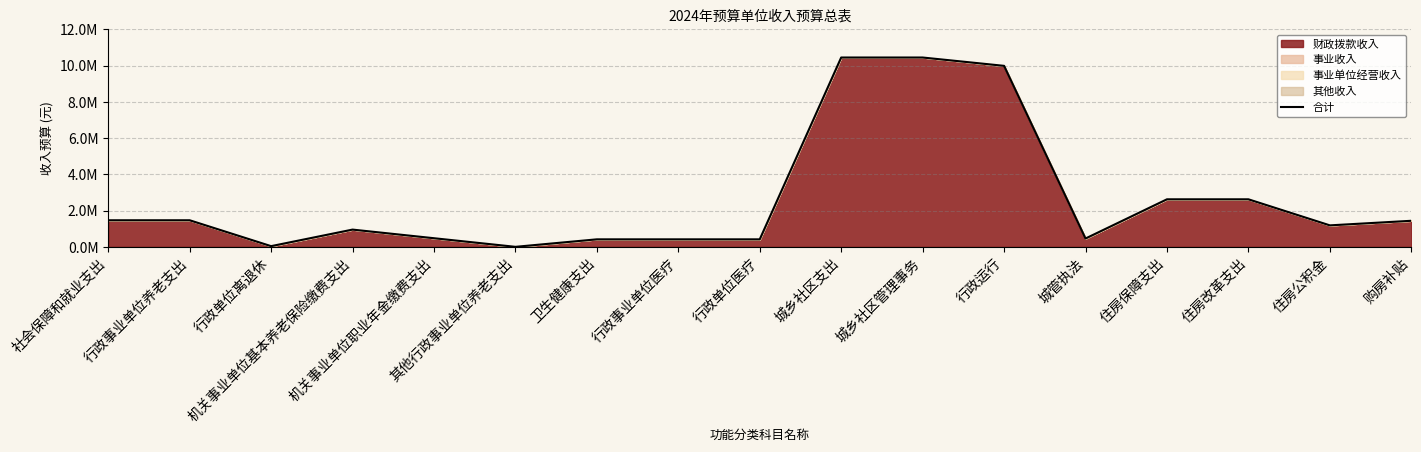

Reading right to left, transcribe all the data shown in this chart.

1438800.0	1186300.0	2625100.0	2625100.0	460240.0	9993004.3	10453244.3	10453244.3	414625.9	414625.9	414625.9	800.0	476180.7	952361.4	38640.0	1467982.2	1467982.2